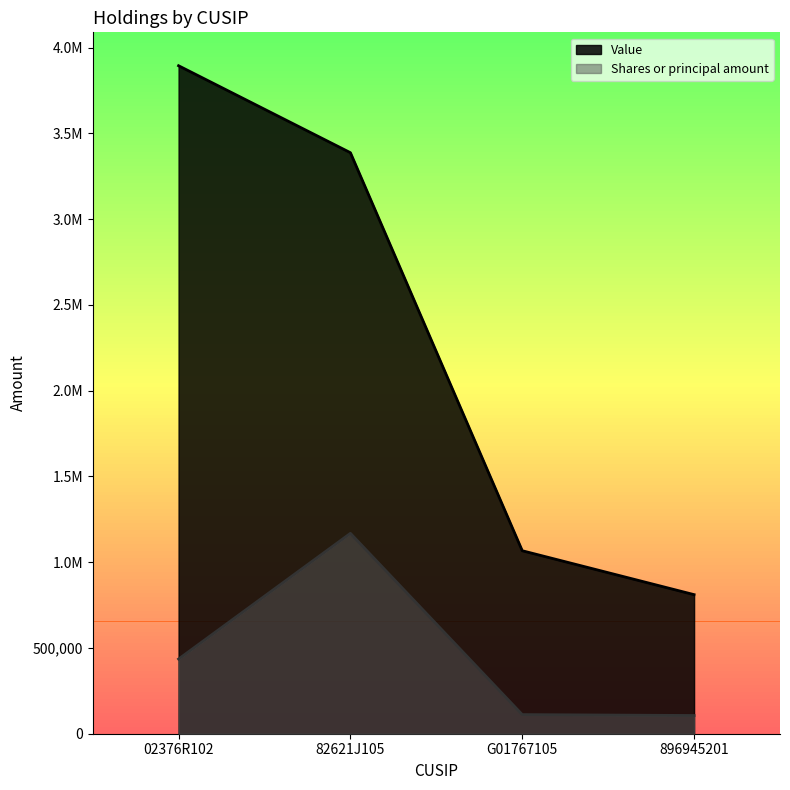

Between 896945201 and 02376R102, which is larger?

02376R102